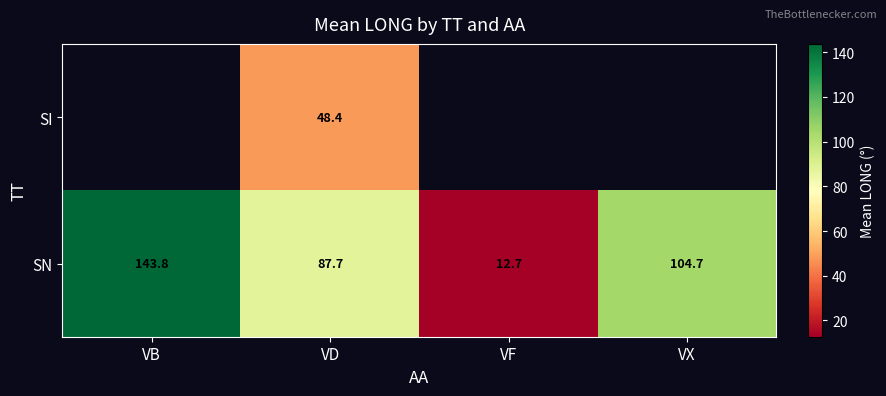

What is the maximum value for SN?

143.8